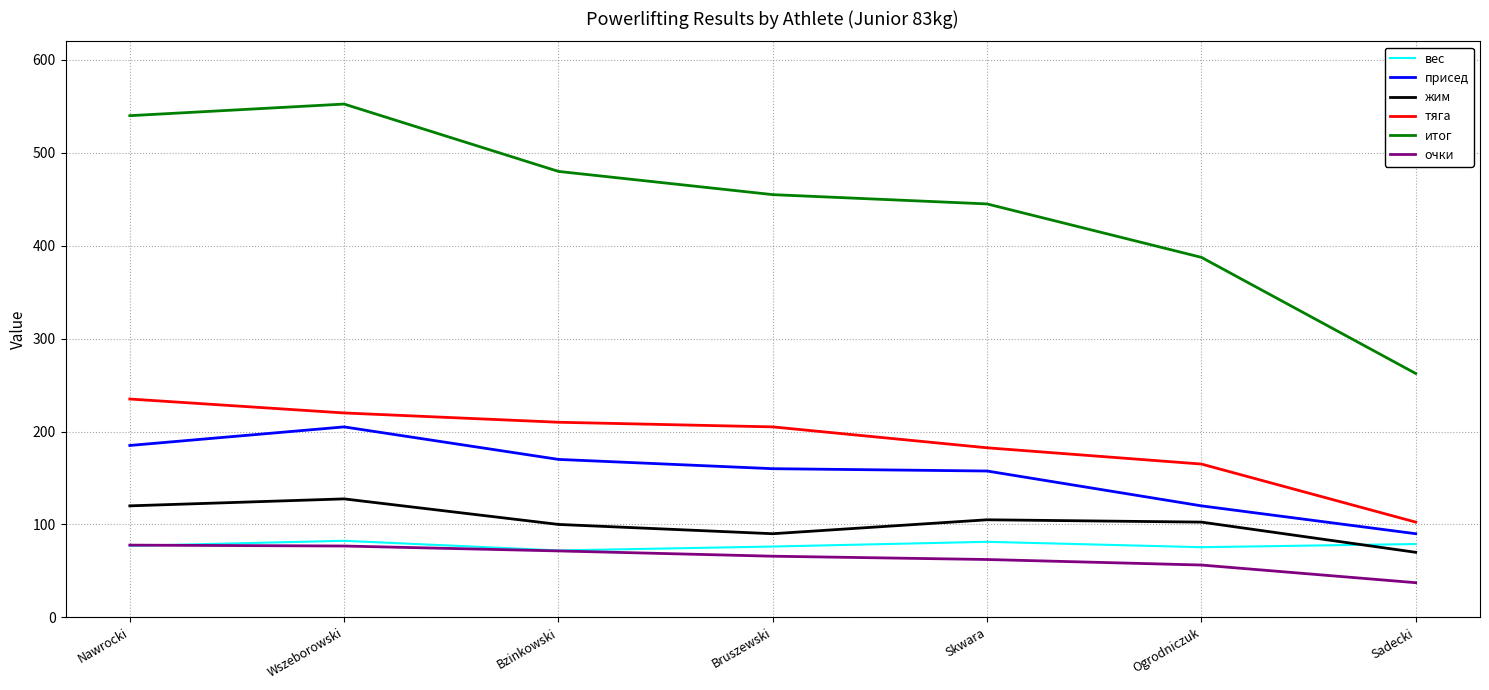

Is it true that очки equals 25.5 at Wszeborowski?

False